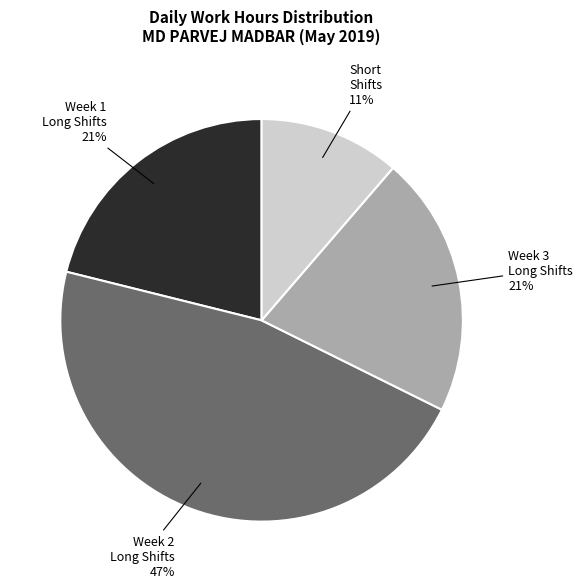

Count the number of slices in the pie.

4